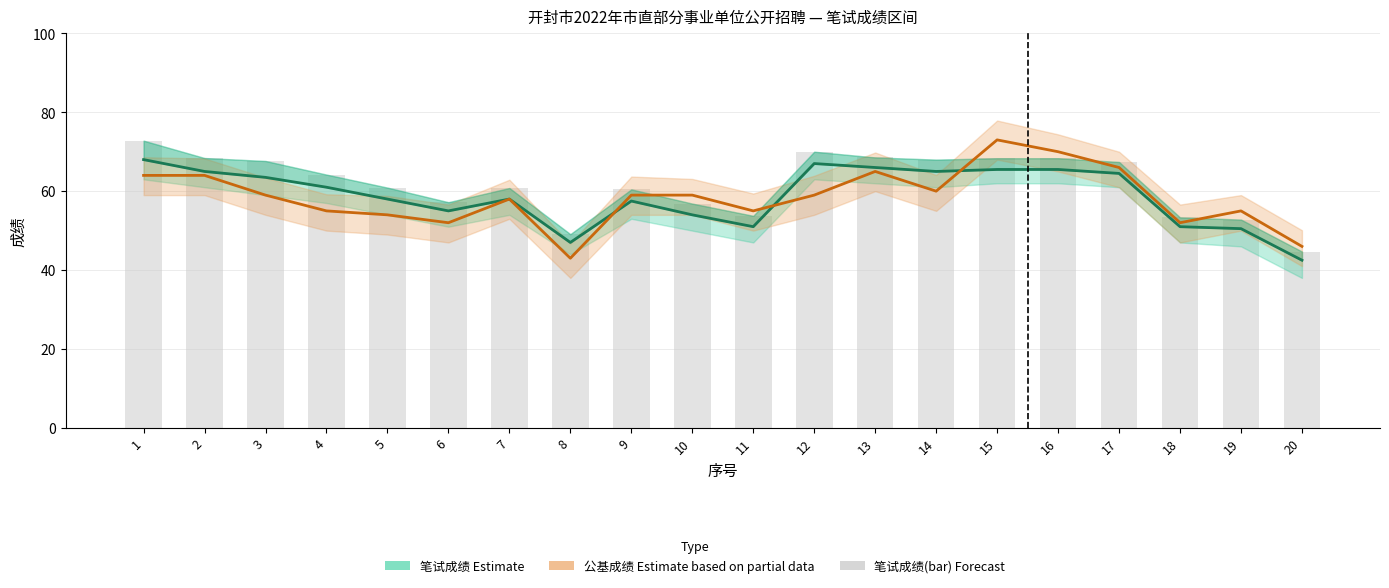

Rank the series by their maximum value, from highest to lowest.

公基成绩 (中值), 笔试成绩(bar), 笔试成绩 (中值)